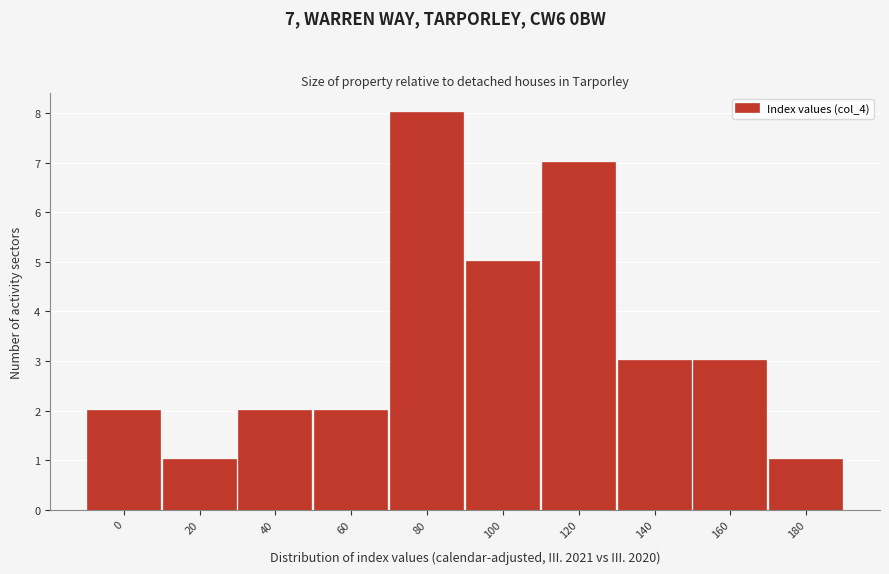

Reading left to right, what are all the values shown in this chart?

2	1	2	2	8	5	7	3	3	1